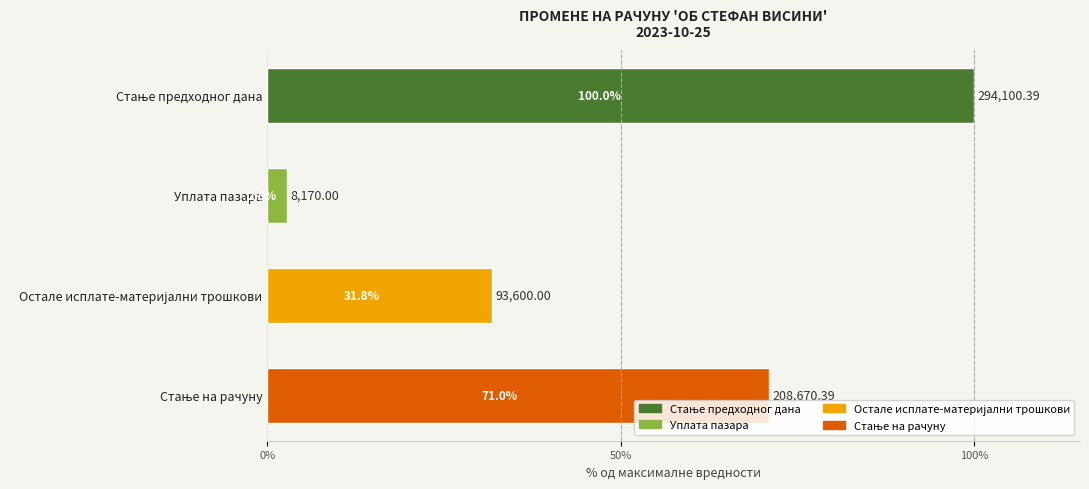

What is the label of the 2nd bar from the top?

Уплата пазара